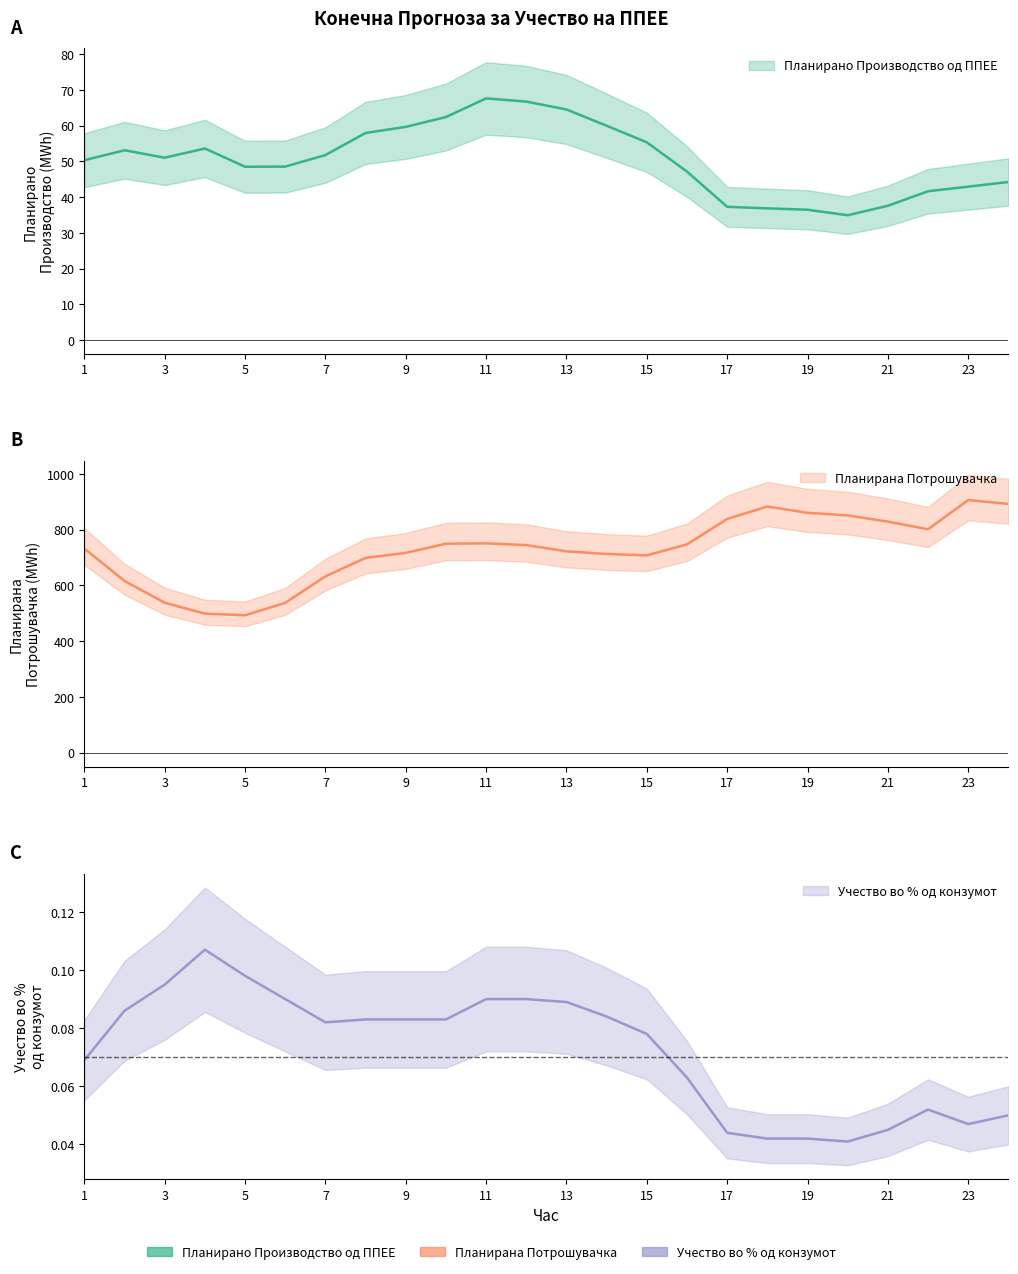

What is the smallest value displayed?

34.9